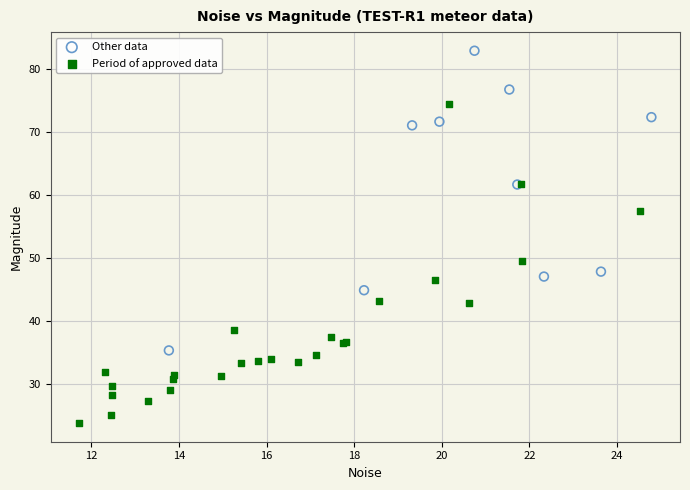

Which series contains the lowest Y value?

Period of approved data